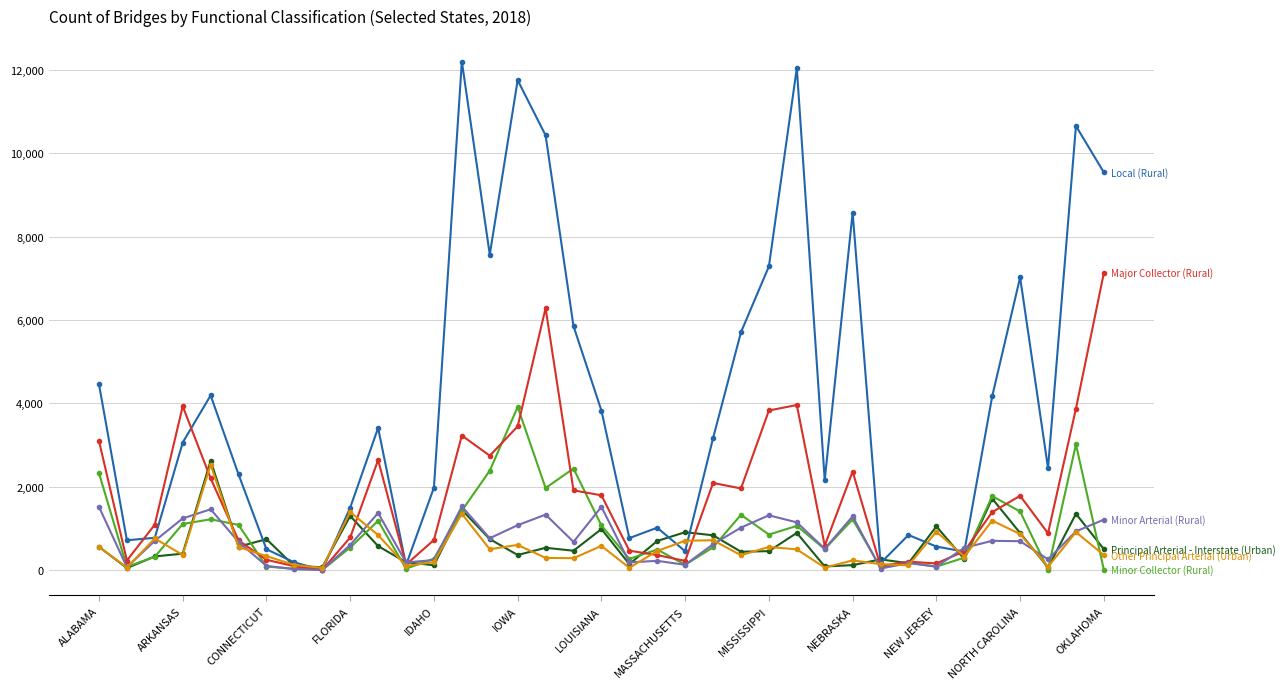

What is the maximum value shown in the chart?

12203